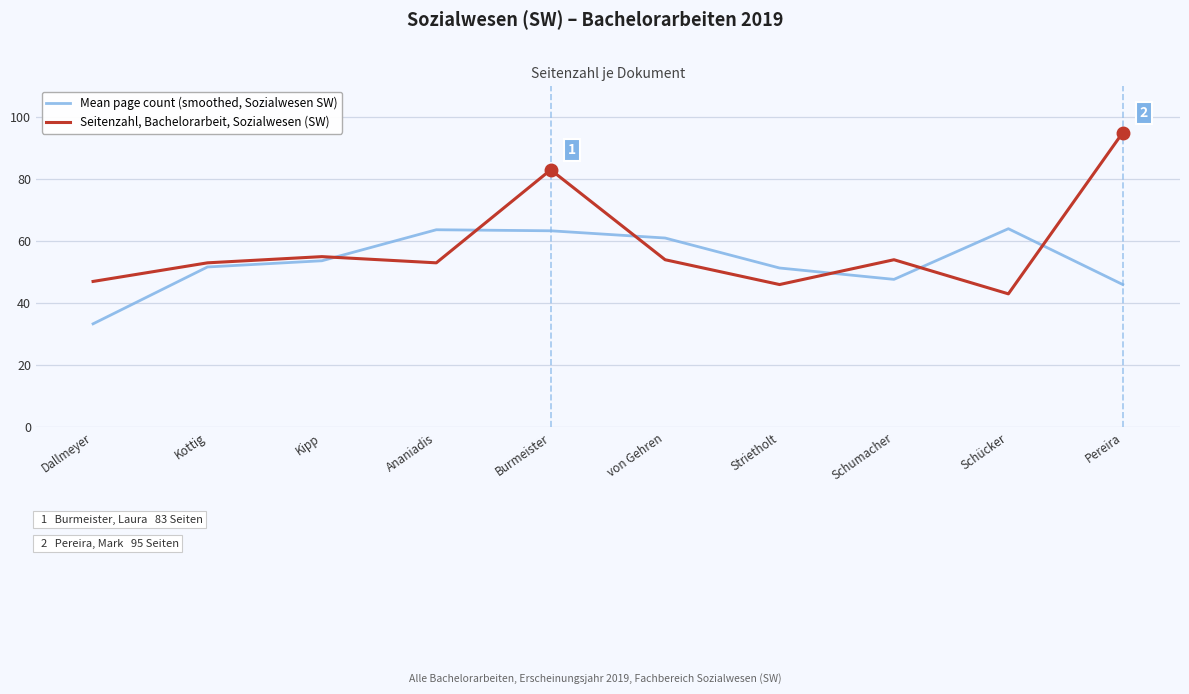

At which label does Seitenzahl, Bachelorarbeit, Sozialwesen (SW) first exceed 54?

Kipp